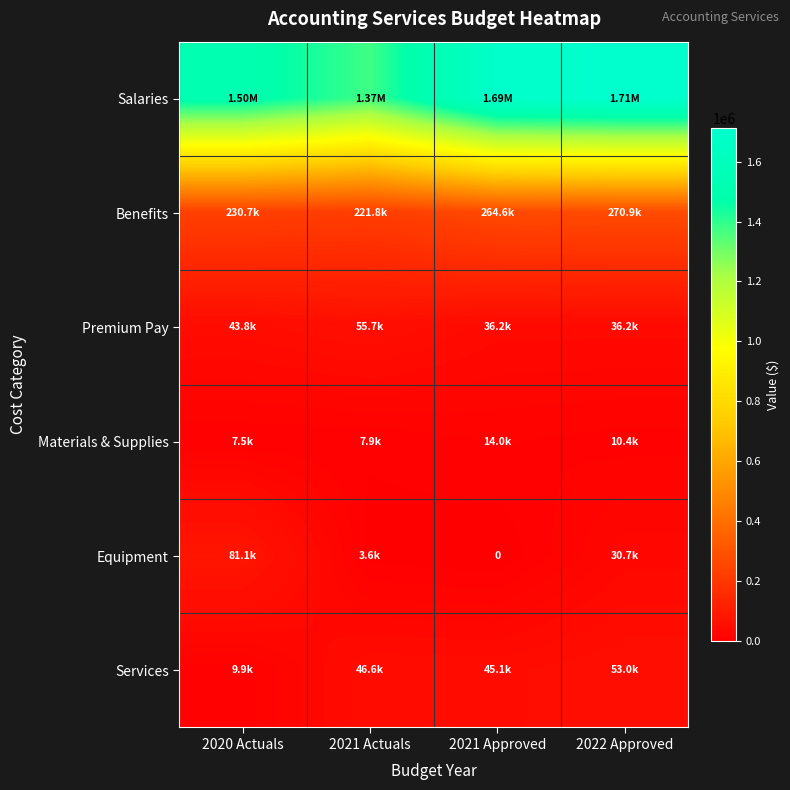

Is the value of Services at 2022 Approved greater than the value of Materials & Supplies at 2022 Approved?

Yes